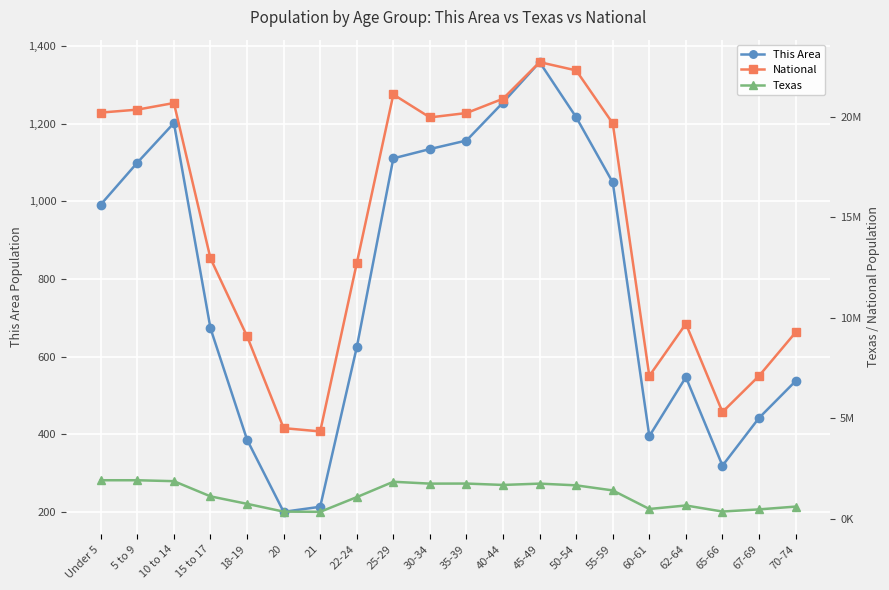

Where is Texas nearest to the value 1143744?

15 to 17